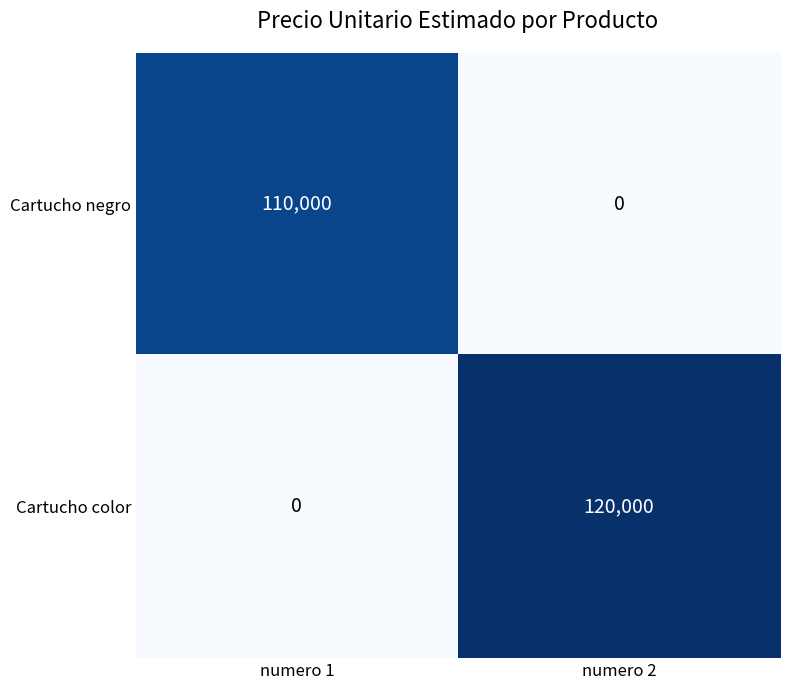

Is it true that Cartucho negro equals 110000 at numero 1?

True